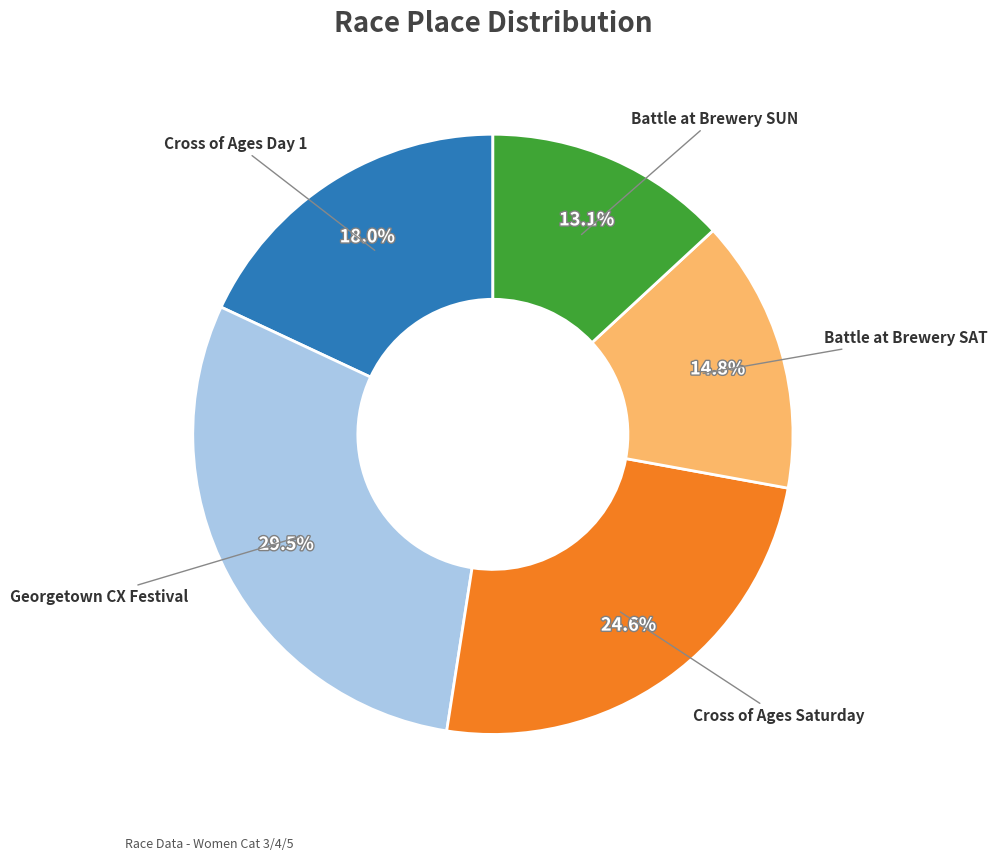

Does any single category account for the majority?

No